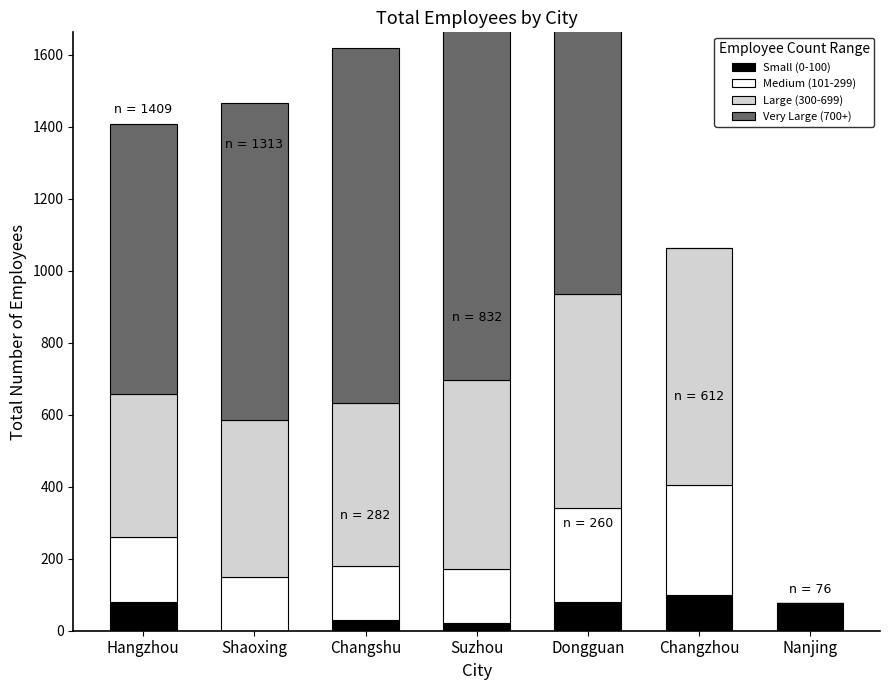

True or false: Medium (101-299) has a value of 98 at Hangzhou.

False